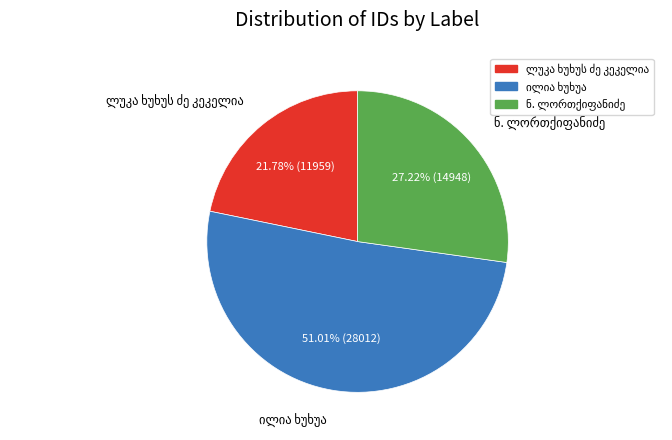

Is there a majority slice in this chart?

Yes